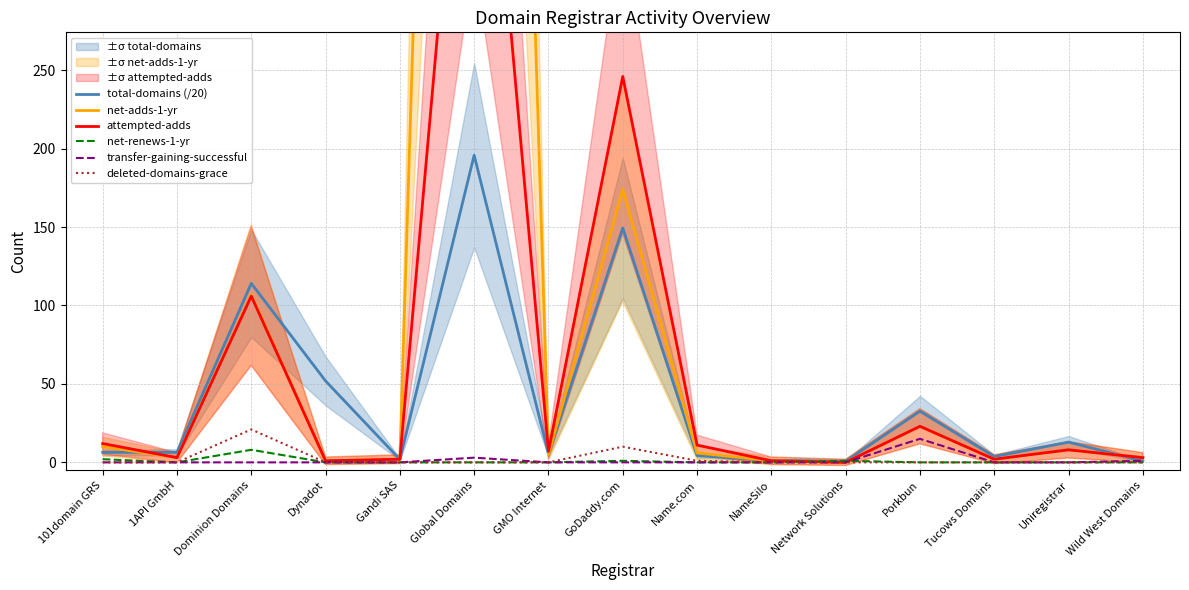

What is the difference between the maximum and minimum values in the net-renews-1-yr series?

8.0